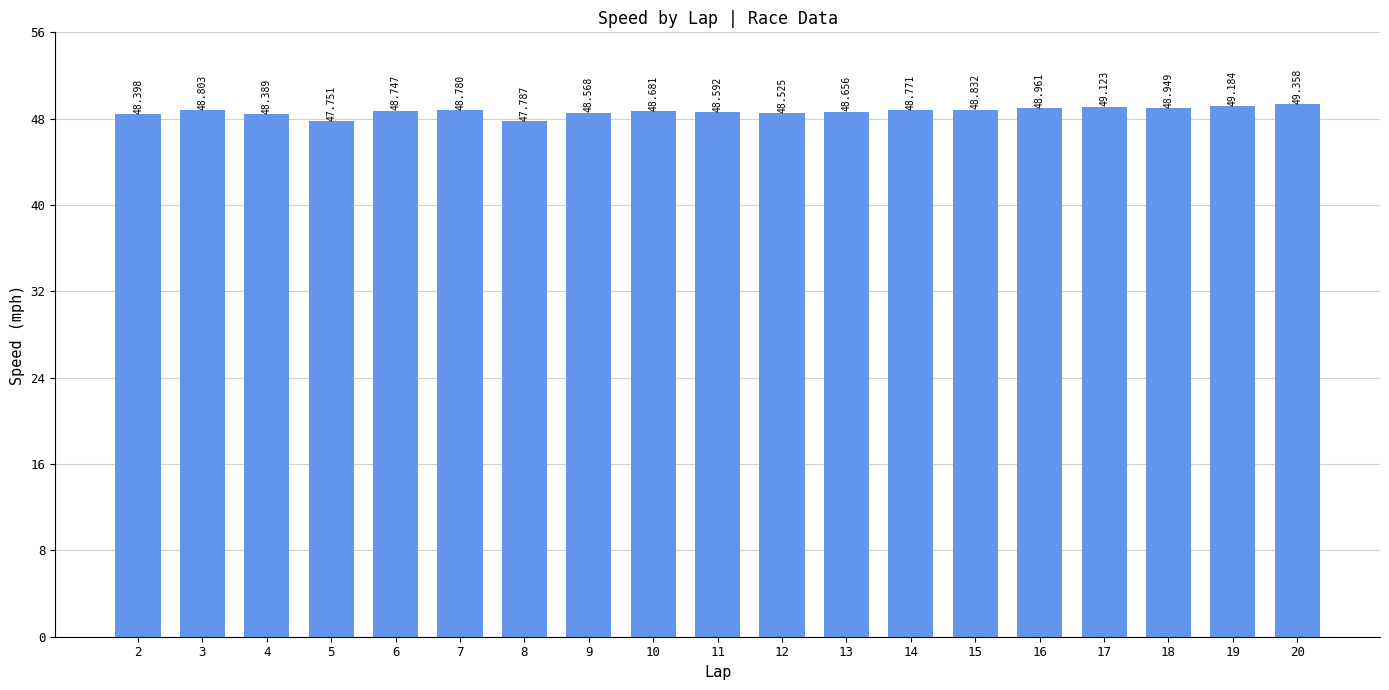

How many data points are above 48?

17